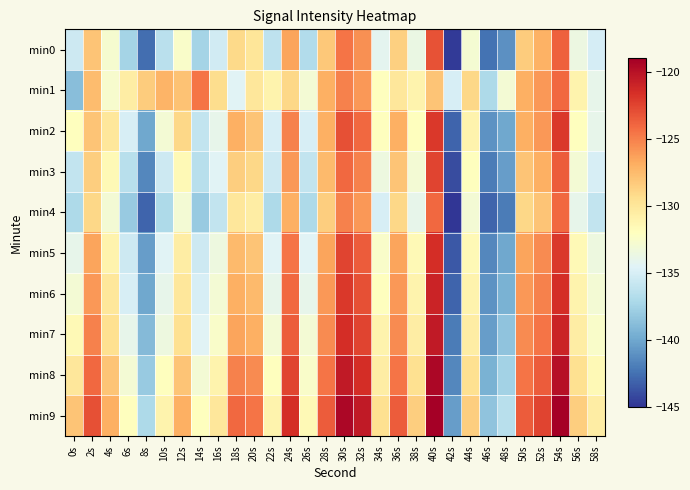

Reading left to right, extract all data points from this chart.

min0: 0s=-135.6	2s=-127.9	4s=-132.8	6s=-137.4	8s=-142.6	10s=-136.4	12s=-132.4	14s=-137.5	16s=-135.3	18s=-129.1	20s=-129.9	22s=-136.2	24s=-126.5	26s=-136.8	28s=-128.2	30s=-124.5	32s=-125.6	34s=-134.2	36s=-128.6	38s=-133.7	40s=-123.1	42s=-144.8	44s=-132.8	46s=-142.4	48s=-141.1	50s=-128.4	52s=-127.1	54s=-123.7	56s=-133.6	58s=-135.1
min1: 0s=-138.7	2s=-127.5	4s=-132.6	6s=-130.5	8s=-128.4	10s=-127.1	12s=-127.9	14s=-124.6	16s=-129.3	18s=-134.5	20s=-130.0	22s=-131.0	24s=-129.0	26s=-133.0	28s=-127.0	30s=-125.0	32s=-126.0	34s=-132.0	36s=-130.0	38s=-131.0	40s=-128.0	42s=-135.0	44s=-129.0	46s=-137.0	48s=-133.0	50s=-127.0	52s=-126.0	54s=-124.0	56s=-131.0	58s=-134.0
min2: 0s=-132.0	2s=-128.0	4s=-130.0	6s=-135.0	8s=-140.0	10s=-133.0	12s=-129.0	14s=-136.0	16s=-134.0	18s=-127.0	20s=-128.0	22s=-135.0	24s=-125.0	26s=-135.0	28s=-127.0	30s=-123.0	32s=-124.0	34s=-132.0	36s=-127.0	38s=-132.0	40s=-122.0	42s=-143.0	44s=-131.0	46s=-141.0	48s=-140.0	50s=-127.0	52s=-126.0	54s=-122.0	56s=-132.0	58s=-134.0
min3: 0s=-136.0	2s=-128.5	4s=-131.5	6s=-136.5	8s=-141.5	10s=-135.5	12s=-131.5	14s=-136.5	16s=-134.5	18s=-128.5	20s=-129.0	22s=-135.5	24s=-126.0	26s=-136.0	28s=-127.5	30s=-124.0	32s=-125.0	34s=-133.5	36s=-128.0	38s=-133.0	40s=-122.5	42s=-144.0	44s=-132.0	46s=-142.0	48s=-140.5	50s=-128.0	52s=-127.0	54s=-123.5	56s=-133.0	58s=-135.0
min4: 0s=-137.0	2s=-129.0	4s=-133.0	6s=-138.0	8s=-143.0	10s=-137.0	12s=-133.0	14s=-138.0	16s=-136.0	18s=-130.0	20s=-130.5	22s=-137.0	24s=-127.0	26s=-137.0	28s=-128.5	30s=-125.0	32s=-126.0	34s=-135.0	36s=-129.0	38s=-134.0	40s=-124.0	42s=-145.0	44s=-133.0	46s=-143.0	48s=-142.0	50s=-129.0	52s=-128.0	54s=-124.0	56s=-134.0	58s=-136.0
min5: 0s=-134.0	2s=-126.5	4s=-131.0	6s=-135.5	8s=-140.5	10s=-134.5	12s=-130.5	14s=-135.5	16s=-133.5	18s=-127.5	20s=-128.0	22s=-134.5	24s=-124.5	26s=-134.5	28s=-126.5	30s=-122.5	32s=-123.5	34s=-132.5	36s=-126.5	38s=-131.5	40s=-121.5	42s=-143.5	44s=-131.5	46s=-141.5	48s=-140.0	50s=-126.5	52s=-125.5	54s=-122.0	56s=-131.5	58s=-133.5
min6: 0s=-133.0	2s=-126.0	4s=-130.0	6s=-135.0	8s=-140.0	10s=-134.0	12s=-130.0	14s=-135.0	16s=-133.0	18s=-127.0	20s=-127.5	22s=-134.0	24s=-124.0	26s=-134.0	28s=-126.0	30s=-122.0	32s=-123.0	34s=-132.0	36s=-126.0	38s=-131.0	40s=-121.0	42s=-143.0	44s=-131.0	46s=-141.0	48s=-139.5	50s=-126.0	52s=-125.0	54s=-121.5	56s=-131.0	58s=-133.0
min7: 0s=-131.5	2s=-125.0	4s=-129.5	6s=-134.0	8s=-139.0	10s=-133.5	12s=-129.5	14s=-134.5	16s=-132.5	18s=-126.5	20s=-127.0	22s=-133.0	24s=-123.5	26s=-133.0	28s=-125.5	30s=-121.5	32s=-122.5	34s=-131.0	36s=-125.5	38s=-130.5	40s=-120.5	42s=-142.0	44s=-130.5	46s=-140.5	48s=-138.5	50s=-125.5	52s=-124.5	54s=-121.0	56s=-130.5	58s=-132.5
min8: 0s=-130.0	2s=-124.0	4s=-128.0	6s=-133.0	8s=-138.0	10s=-132.0	12s=-128.0	14s=-133.0	16s=-131.0	18s=-125.0	20s=-125.5	22s=-132.0	24s=-122.5	26s=-132.5	28s=-124.5	30s=-120.5	32s=-121.5	34s=-130.5	36s=-124.5	38s=-129.5	40s=-119.5	42s=-141.5	44s=-129.5	46s=-139.5	48s=-137.5	50s=-124.5	52s=-123.5	54s=-120.0	56s=-129.5	58s=-131.5
min9: 0s=-128.0	2s=-123.0	4s=-127.0	6s=-132.0	8s=-137.0	10s=-131.0	12s=-127.0	14s=-132.0	16s=-130.0	18s=-124.0	20s=-124.5	22s=-131.0	24s=-121.5	26s=-131.5	28s=-123.5	30s=-119.5	32s=-120.5	34s=-129.5	36s=-123.5	38s=-128.5	40s=-118.5	42s=-140.5	44s=-128.5	46s=-138.5	48s=-136.5	50s=-123.5	52s=-122.5	54s=-119.0	56s=-128.5	58s=-130.5